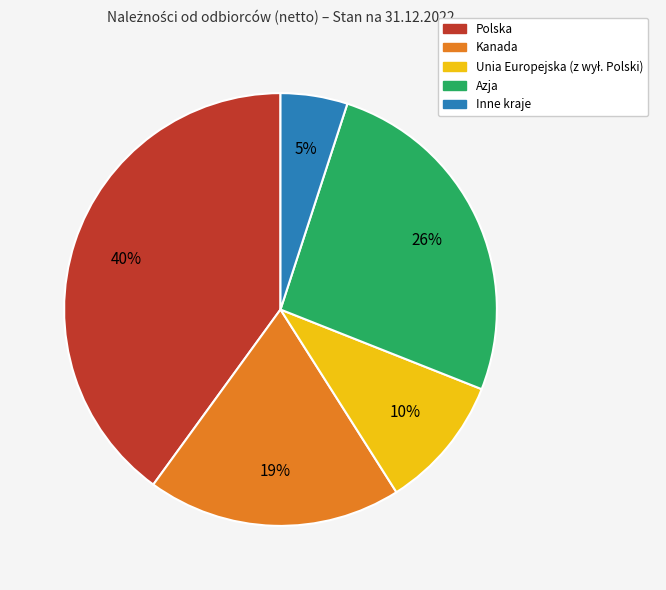

Do Inne kraje and Polska together represent more than half of the pie?

No